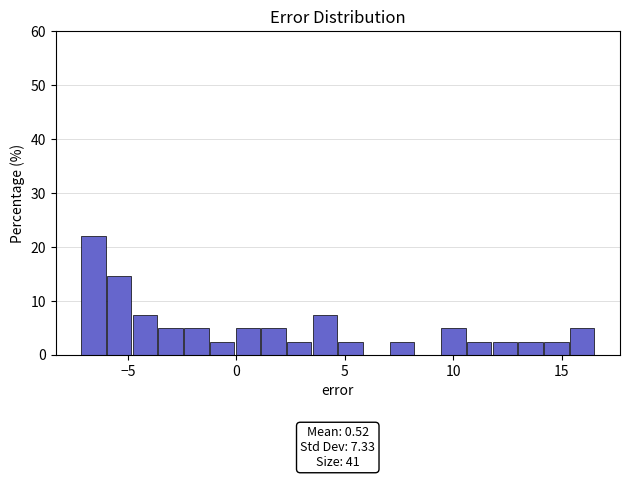

Read against the x-axis, roughly where is the centre of the tallest bar?

-6.5